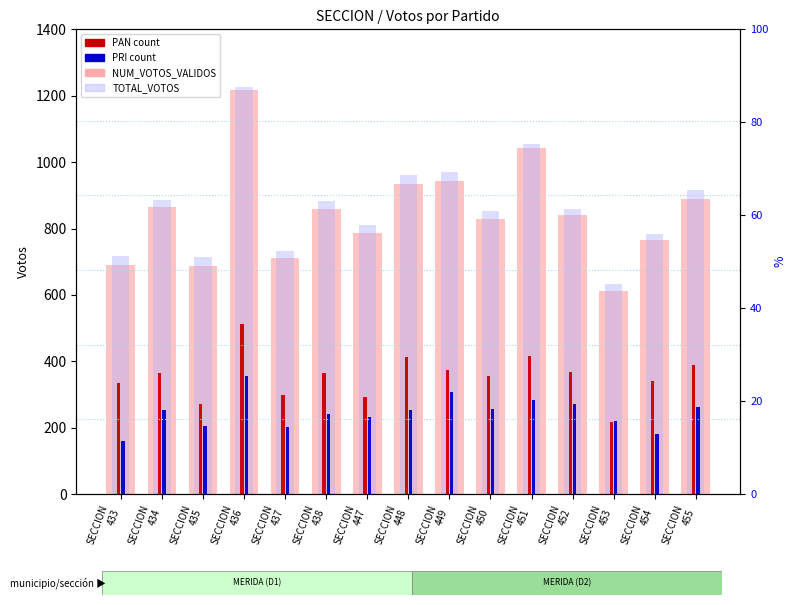

Reading left to right, what are all the values shown in this chart?

NUM_VOTOS_VALIDOS: SECCION
433=690	SECCION
434=865	SECCION
435=686	SECCION
436=1216	SECCION
437=712	SECCION
438=859	SECCION
447=788	SECCION
448=934	SECCION
449=942	SECCION
450=829	SECCION
451=1043	SECCION
452=842	SECCION
453=613	SECCION
454=766	SECCION
455=889
TOTAL_VOTOS: SECCION
433=717	SECCION
434=887	SECCION
435=713	SECCION
436=1226	SECCION
437=733	SECCION
438=883	SECCION
447=811	SECCION
448=962	SECCION
449=969	SECCION
450=853	SECCION
451=1054	SECCION
452=859	SECCION
453=633	SECCION
454=783	SECCION
455=915
PAN: SECCION
433=336	SECCION
434=366	SECCION
435=272	SECCION
436=513	SECCION
437=299	SECCION
438=365	SECCION
447=294	SECCION
448=412	SECCION
449=373	SECCION
450=356	SECCION
451=415	SECCION
452=368	SECCION
453=216	SECCION
454=341	SECCION
455=389
PRI: SECCION
433=159	SECCION
434=253	SECCION
435=204	SECCION
436=357	SECCION
437=203	SECCION
438=241	SECCION
447=233	SECCION
448=254	SECCION
449=308	SECCION
450=257	SECCION
451=283	SECCION
452=271	SECCION
453=221	SECCION
454=181	SECCION
455=262